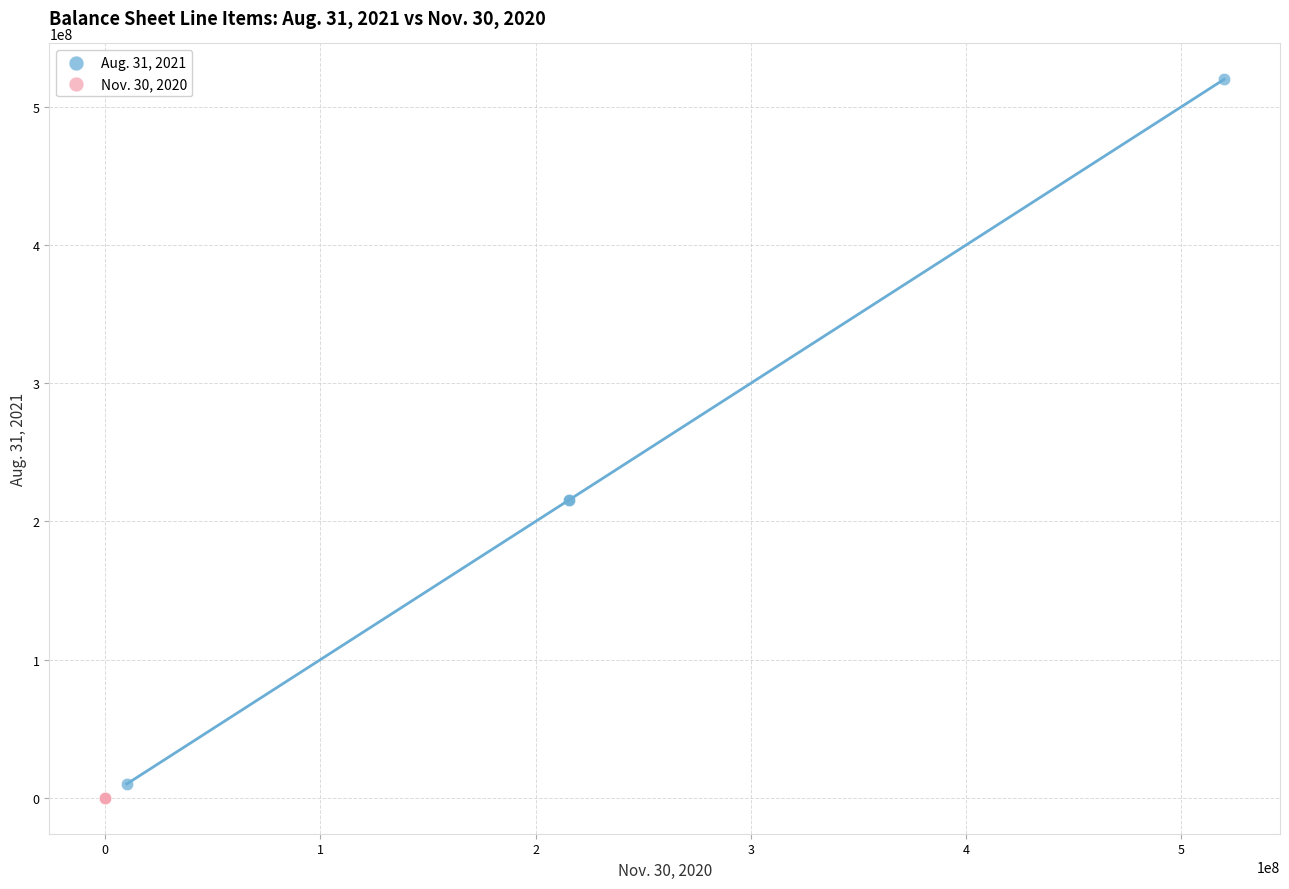

Which series reaches the minimum Y coordinate?

Nov. 30, 2020